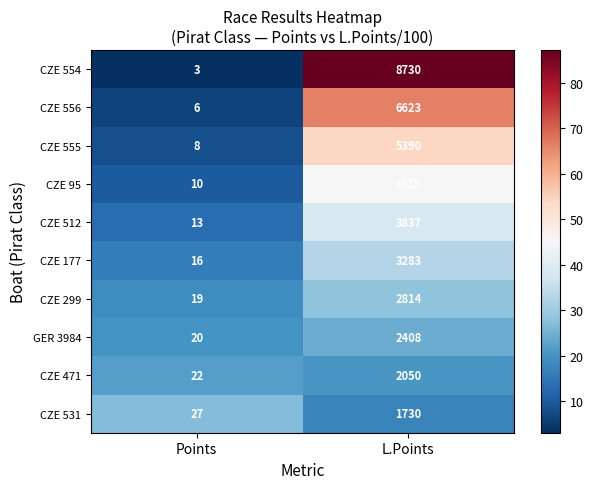

Which series has the largest range (max minus min)?

CZE 554